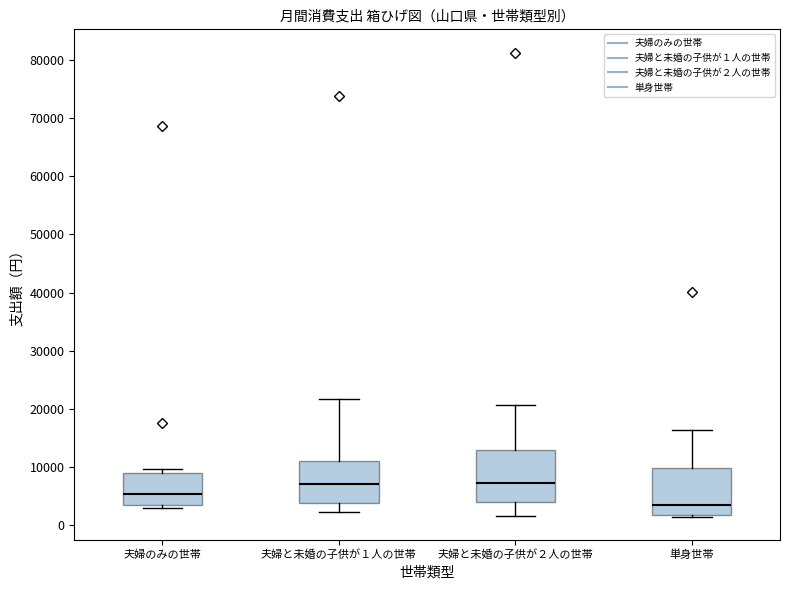

Which box's median line is the lowest?

単身世帯